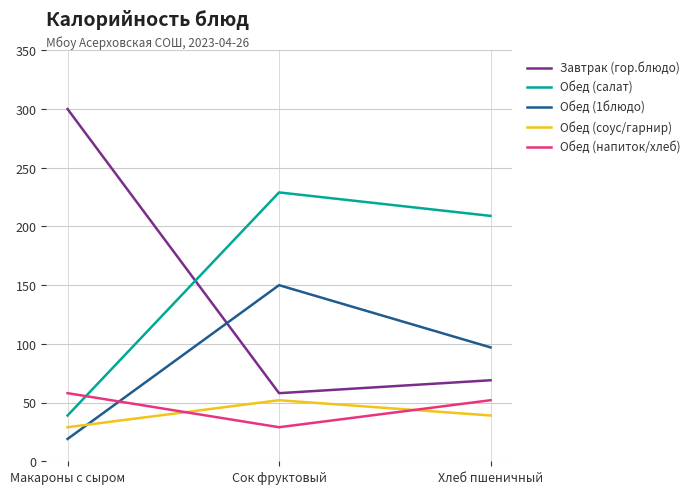

At which label does Обед (соус/гарнир) first exceed 39?

Сок фруктовый